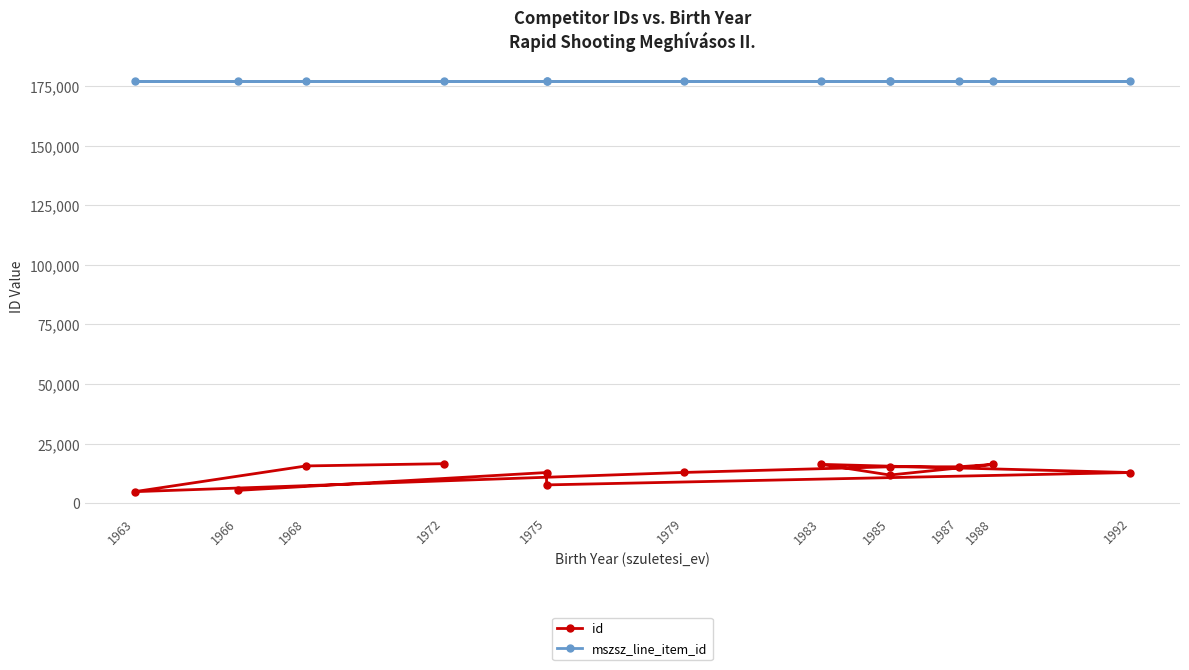

True or false: mszsz_line_item_id and id intersect in this chart.

False